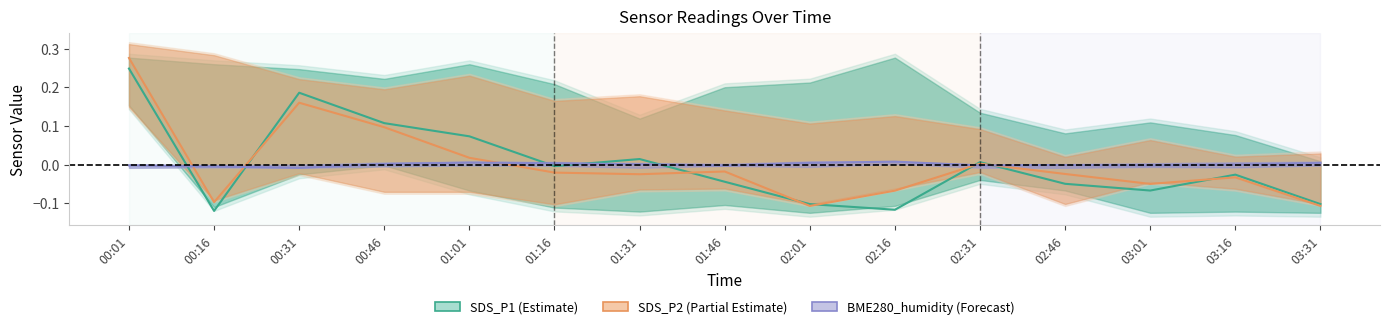

What is the sum of the SDS_P1 values at 00:01 and 03:31?

0.1